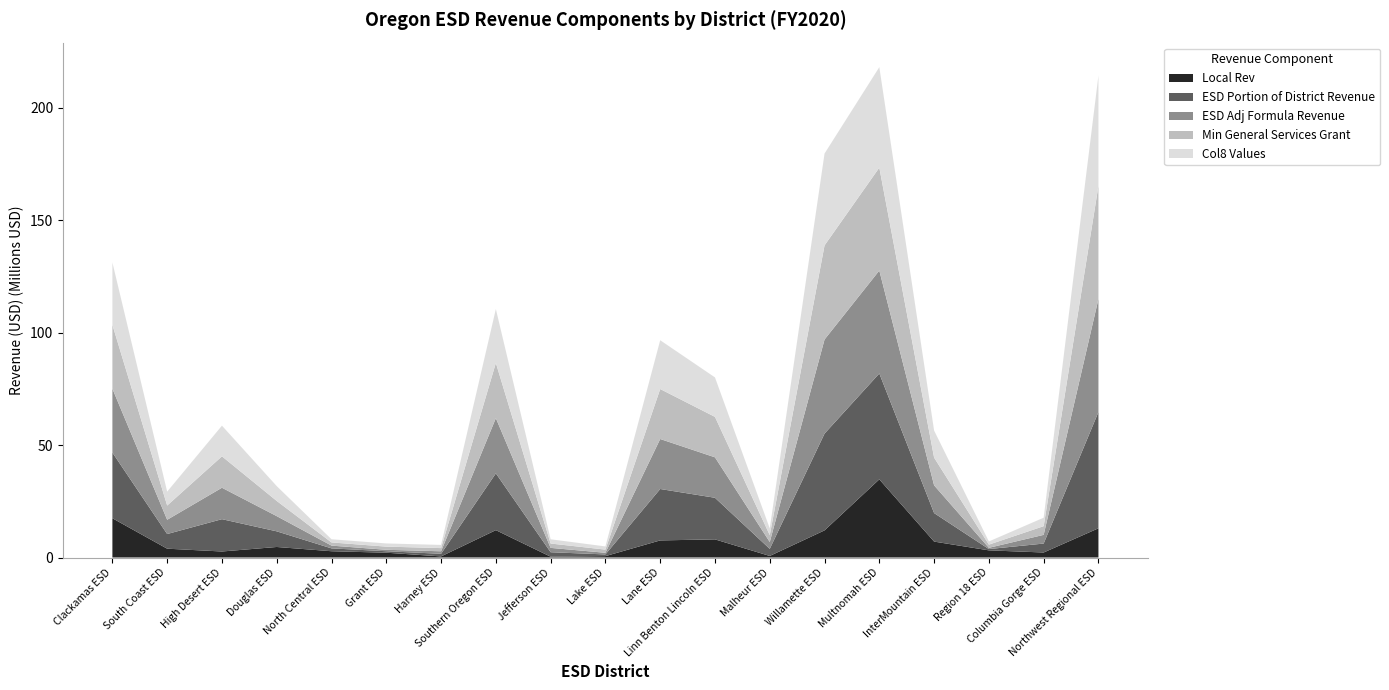

Reading left to right, list all the values displayed in this chart.

Local Rev: Clackamas ESD=17462916.0	South Coast ESD=3922678.0	High Desert ESD=2674932.0	Douglas ESD=4686484.0	North Central ESD=2789775.0	Grant ESD=2136195.0	Harney ESD=489177.0	Southern Oregon ESD=12171587.0	Jefferson ESD=358022.0	Lake ESD=614930.0	Lane ESD=7604935.0	Linn Benton Lincoln ESD=8068270.0	Malheur ESD=693253.0	Willamette ESD=12071178.0	Multnomah ESD=34770992.0	InterMountain ESD=7080550.0	Region 18 ESD=3181017.0	Columbia Gorge ESD=2229444.0	Northwest Regional ESD=12997873.0
ESD Portion of District Revenue: Clackamas ESD=29226695.3	South Coast ESD=6521038.7	High Desert ESD=14378961.4	Douglas ESD=6954686.2	North Central ESD=1268470.5	Grant ESD=654831.8	Harney ESD=1157358.8	Southern Oregon ESD=25262436.2	Jefferson ESD=1990067.3	Lake ESD=754314.5	Lane ESD=22872605.1	Linn Benton Lincoln ESD=18505629.0	Malheur ESD=3147179.1	Willamette ESD=43055463.7	Multnomah ESD=47097231.4	InterMountain ESD=12688813.7	Region 18 ESD=575075.3	Columbia Gorge ESD=3976625.8	Northwest Regional ESD=51727077.6
ESD Adj Formula Revenue: Clackamas ESD=28416745.0	South Coast ESD=6340323.1	High Desert ESD=13980481.7	Douglas ESD=6761953.2	North Central ESD=1233317.8	Grant ESD=636684.6	Harney ESD=1125285.3	Southern Oregon ESD=24562346.2	Jefferson ESD=1934917.2	Lake ESD=733410.4	Lane ESD=22238743.8	Linn Benton Lincoln ESD=17992788.3	Malheur ESD=3059962.3	Willamette ESD=41862281.1	Multnomah ESD=45792040.6	InterMountain ESD=12337172.5	Region 18 ESD=559138.4	Columbia Gorge ESD=3866422.8	Northwest Regional ESD=50293581.2
Min General Services Grant: Clackamas ESD=28416745.0	South Coast ESD=6340323.1	High Desert ESD=13980481.7	Douglas ESD=6761953.2	North Central ESD=1415041.0	Grant ESD=1415041.0	Harney ESD=1415041.0	Southern Oregon ESD=24562346.2	Jefferson ESD=1934917.2	Lake ESD=1415041.0	Lane ESD=22238743.8	Linn Benton Lincoln ESD=17992788.3	Malheur ESD=3059962.3	Willamette ESD=41862281.1	Multnomah ESD=45792040.6	InterMountain ESD=12337172.5	Region 18 ESD=1415041.0	Columbia Gorge ESD=3866422.8	Northwest Regional ESD=50293581.2
Col8 Values: Clackamas ESD=27740572.3	South Coast ESD=6189456.0	High Desert ESD=13647818.0	Douglas ESD=6601053.4	North Central ESD=1415041.0	Grant ESD=1415041.0	Harney ESD=1415041.0	Southern Oregon ESD=23977888.4	Jefferson ESD=1888876.1	Lake ESD=1415041.0	Lane ESD=21709575.8	Linn Benton Lincoln ESD=17564652.3	Malheur ESD=2987150.9	Willamette ESD=40866173.6	Multnomah ESD=44702425.0	InterMountain ESD=12043611.1	Region 18 ESD=1415041.0	Columbia Gorge ESD=3774421.8	Northwest Regional ESD=49096852.1